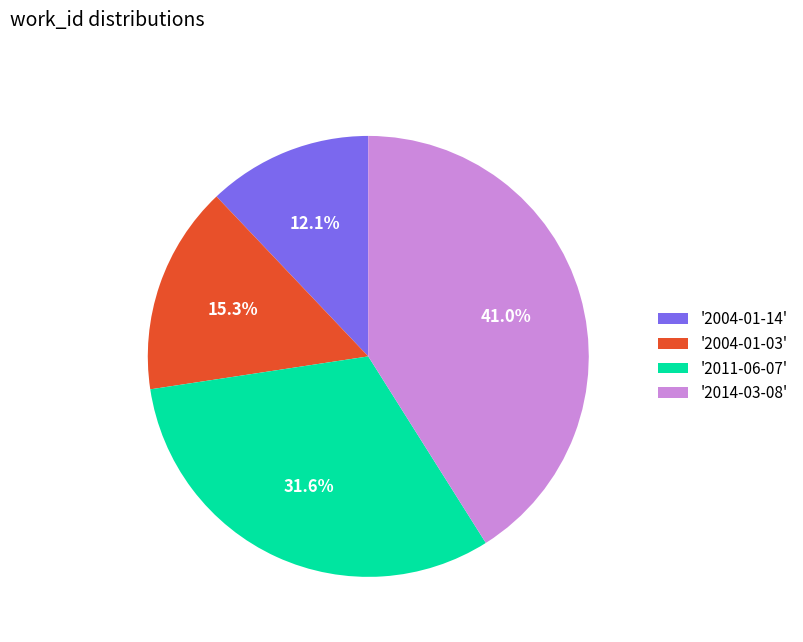

Does any single category account for the majority?

No